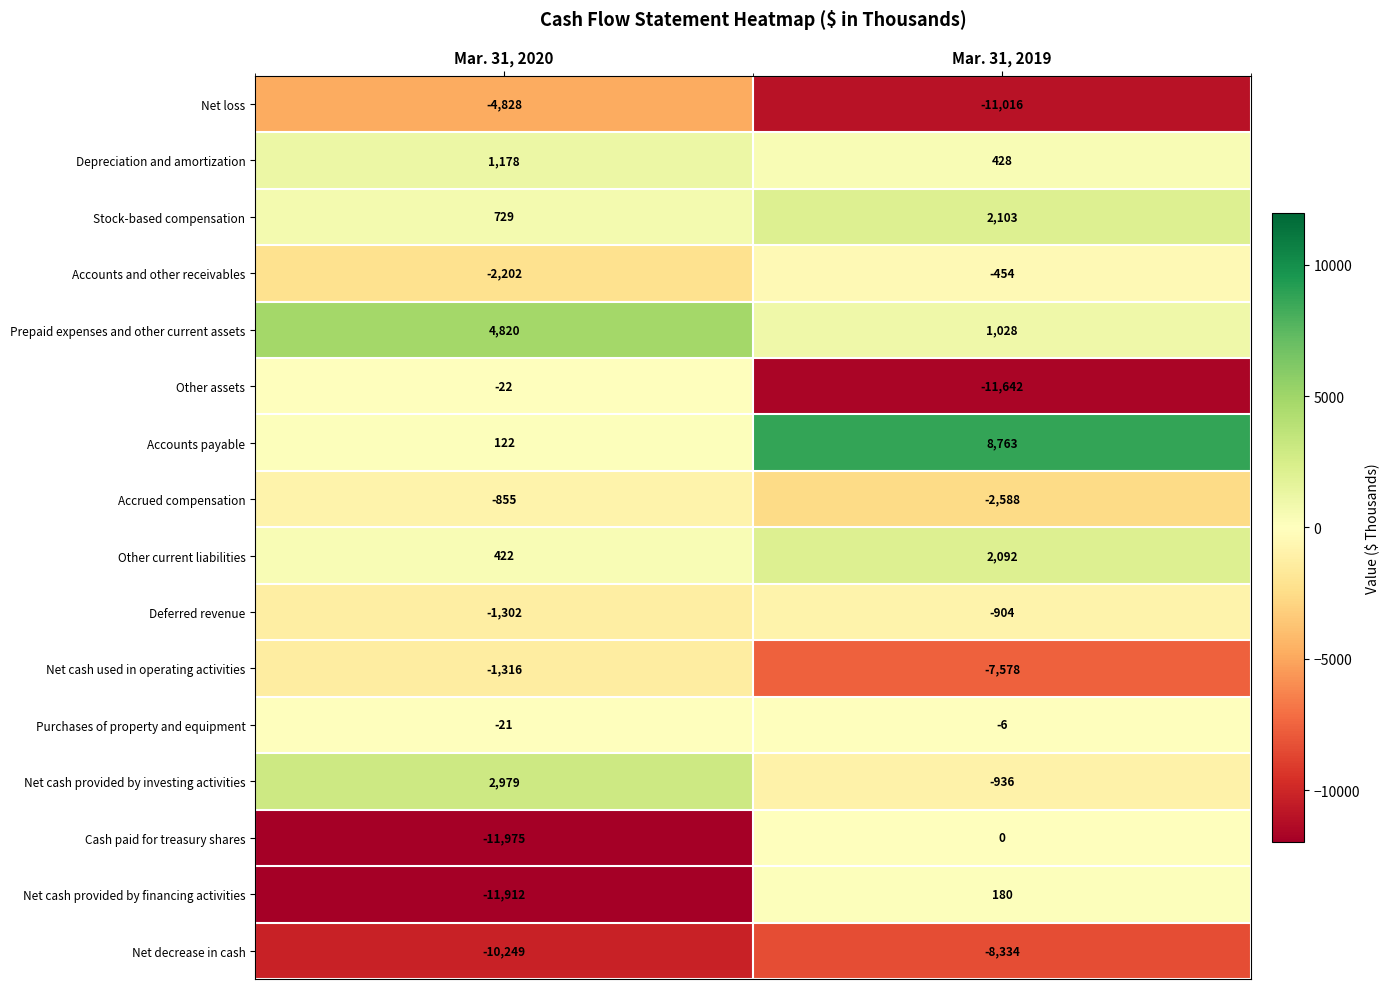

What is the difference between the maximum and minimum values in the Net loss series?

6188